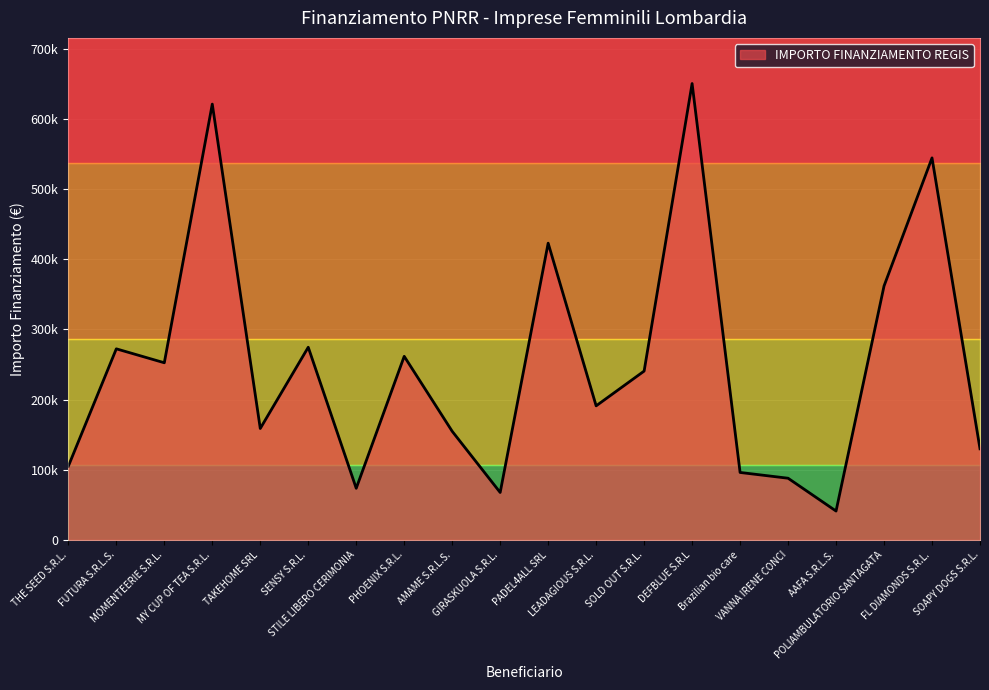

What is the sum of all values?

5010144.8